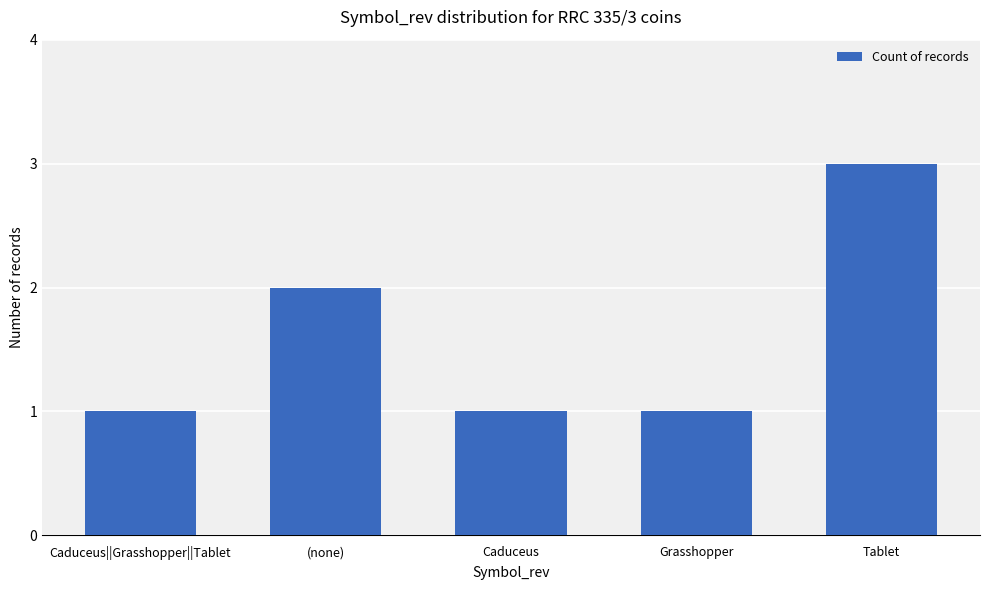

What is the value of the 4th bar from the left?

1